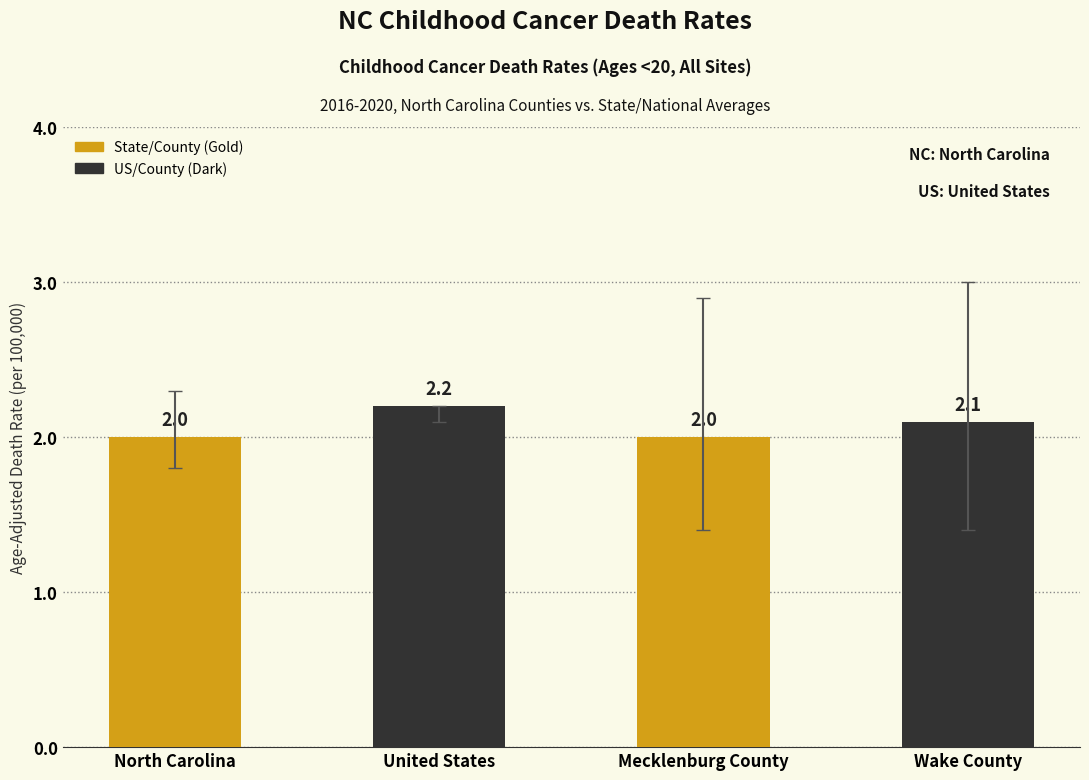

Is it true that Lower CI equals 2.0 at Wake County?

False